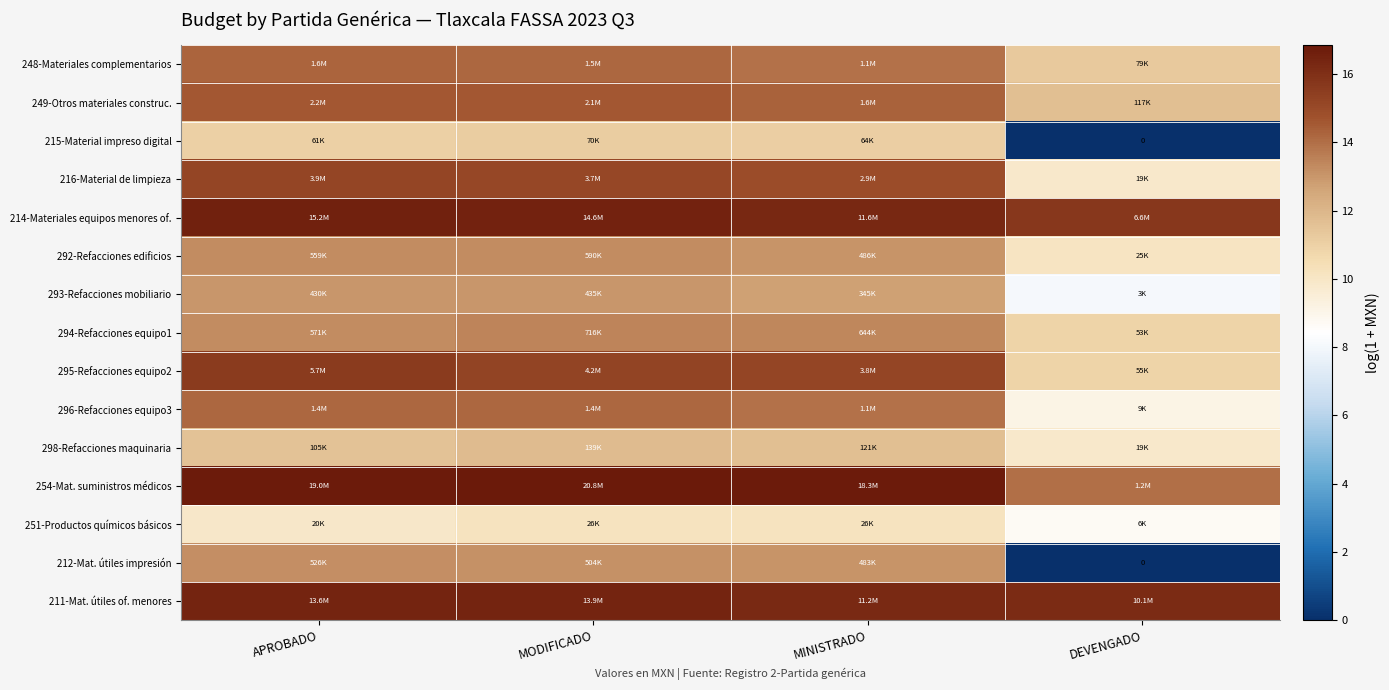

List the labels in order of 294-Refacciones equipo1 value, smallest first.

DEVENGADO, APROBADO, MINISTRADO, MODIFICADO